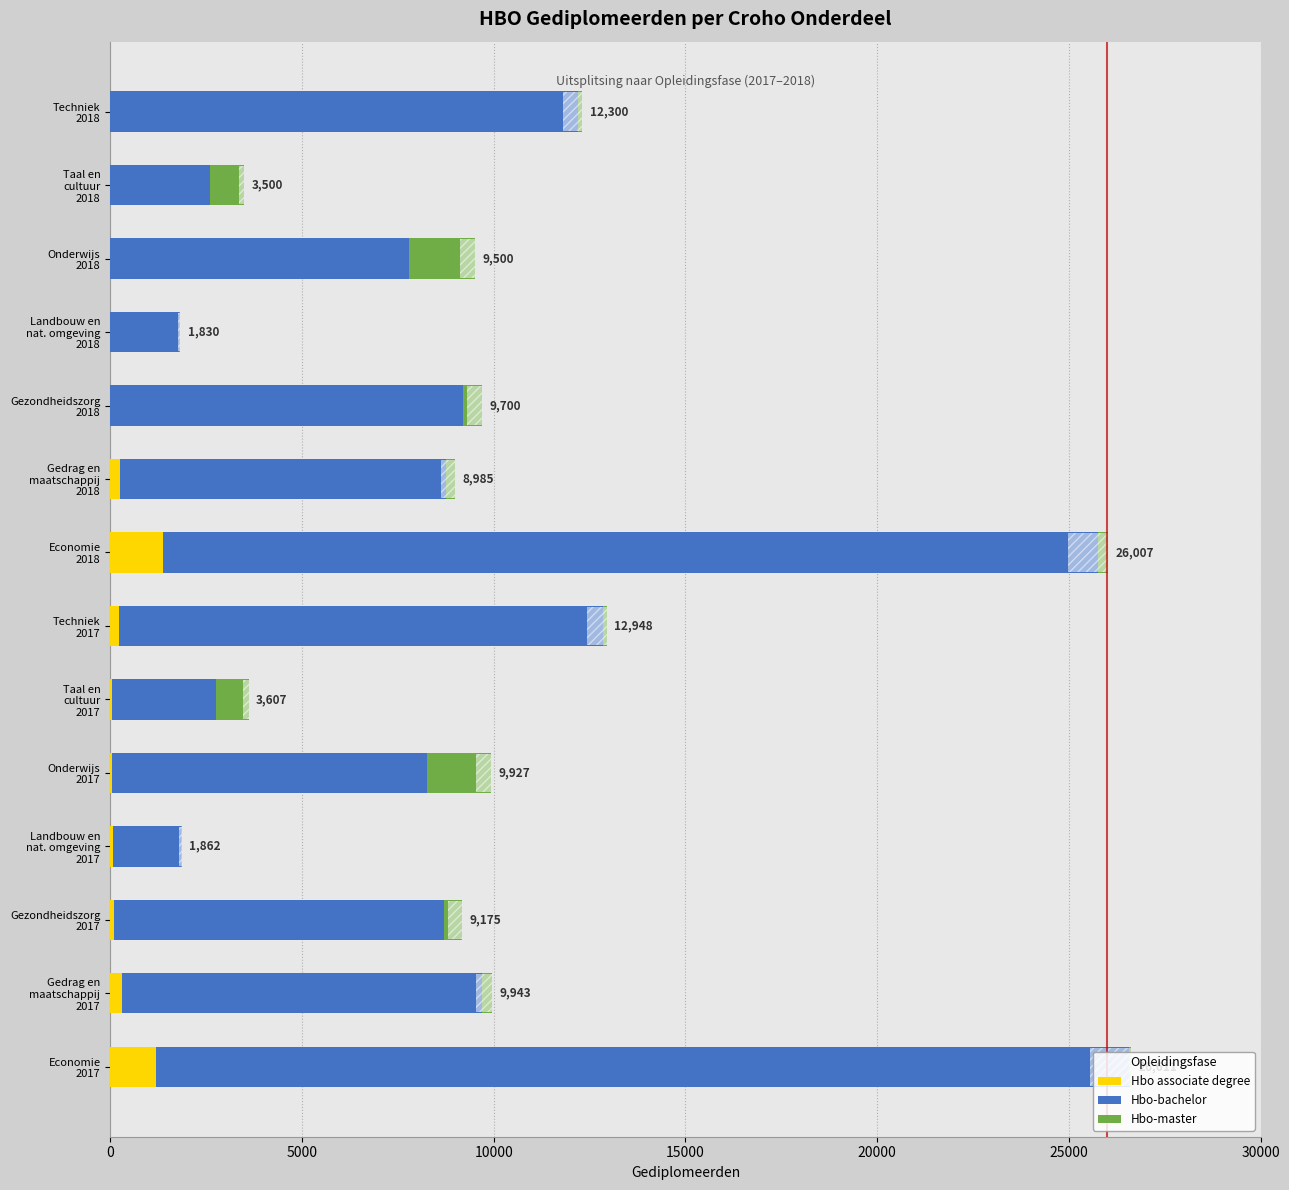

Reading right to left, extract all data points from this chart.

Hbo associate degree: 0	0	0	0	0	268	1372	239	41	44	69	106	306	1189
Hbo-bachelor: 12200	2600	7800	1800	9200	8487	24395	12620	2725	8210	1769	8610	9377	25367
Hbo-master: 100	900	1700	30	500	230	240	89	841	1673	24	459	260	55